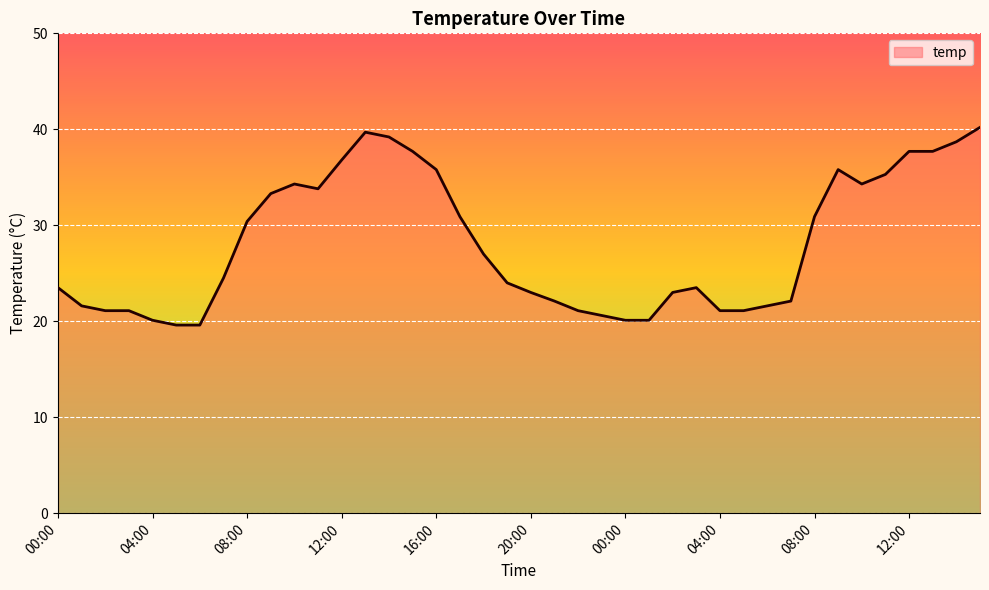

What is the difference between the second highest and minimum values?

20.1